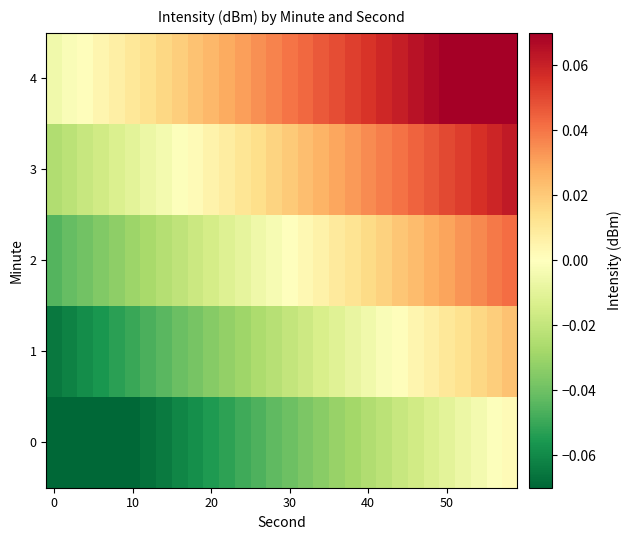

Rank the series by their maximum value, from lowest to highest.

0, 1, 2, 3, 4